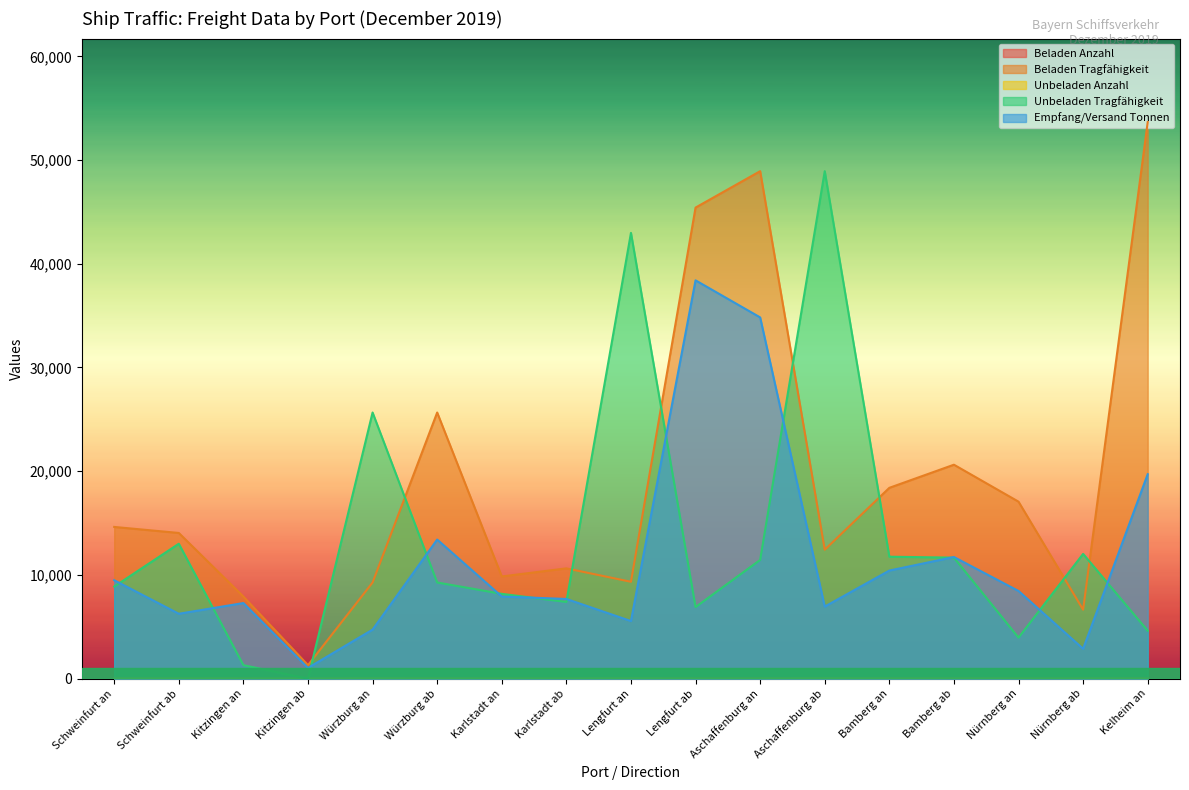

Reading left to right, list all the values displayed in this chart.

Beladen Anzahl: Schweinfurt an=7	Schweinfurt ab=5	Kitzingen an=16	Kitzingen ab=1	Würzburg an=9	Würzburg ab=13	Karlstadt an=5	Karlstadt ab=4	Lengfurt an=4	Lengfurt ab=20	Aschaffenburg an=21	Aschaffenburg ab=5	Bamberg an=9	Bamberg ab=15	Nürnberg an=9	Nürnberg ab=4	Kelheim an=29
Beladen Tragfähigkeit: Schweinfurt an=14628	Schweinfurt ab=14047	Kitzingen an=7913	Kitzingen ab=1303	Würzburg an=9273	Würzburg ab=25659	Karlstadt an=9854	Karlstadt ab=10634	Lengfurt an=9340	Lengfurt ab=45416	Aschaffenburg an=48926	Aschaffenburg ab=12431	Bamberg an=18398	Bamberg ab=20627	Nürnberg an=17064	Nürnberg ab=6649	Kelheim an=53661
Unbeladen Anzahl: Schweinfurt an=3	Schweinfurt ab=6	Kitzingen an=1	Kitzingen ab=0	Würzburg an=13	Würzburg ab=9	Karlstadt an=3	Karlstadt ab=4	Lengfurt an=19	Lengfurt ab=3	Aschaffenburg an=4	Aschaffenburg ab=21	Bamberg an=10	Bamberg ab=5	Nürnberg an=3	Nürnberg ab=7	Kelheim an=3
Unbeladen Tragfähigkeit: Schweinfurt an=8879	Schweinfurt ab=13008	Kitzingen an=1303	Kitzingen ab=0	Würzburg an=25659	Würzburg ab=9273	Karlstadt an=8177	Karlstadt ab=7397	Lengfurt an=42979	Lengfurt ab=6903	Aschaffenburg an=11445	Aschaffenburg ab=48926	Bamberg an=11757	Bamberg ab=11668	Nürnberg an=3955	Nürnberg ab=12029	Kelheim an=4621
Empfang/Versand Tonnen: Schweinfurt an=9490	Schweinfurt ab=6257	Kitzingen an=7290	Kitzingen ab=1038	Würzburg an=4728	Würzburg ab=13411	Karlstadt an=7920	Karlstadt ab=7683	Lengfurt an=5555	Lengfurt ab=38403	Aschaffenburg an=34830	Aschaffenburg ab=6948	Bamberg an=10423	Bamberg ab=11727	Nürnberg an=8454	Nürnberg ab=2879	Kelheim an=19711